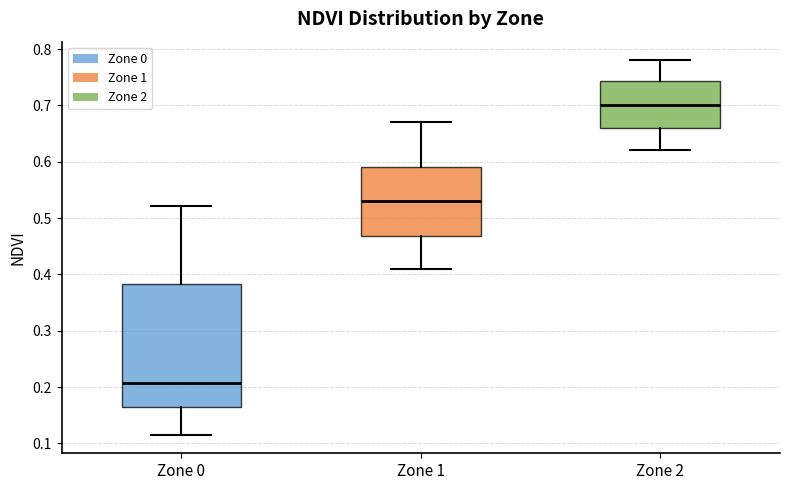

Reading left to right, transcribe this box plot: for each box, give where its median line is, the range the box spans, and where its two whiskers end, as read against the y-axis. The values are not printed on the chart, so give them approximately, as read against the axis.

Zone 0: median 0.21, box 0.16 to 0.38, whiskers 0.12 to 0.52
Zone 1: median 0.53, box 0.47 to 0.59, whiskers 0.41 to 0.67
Zone 2: median 0.70, box 0.66 to 0.74, whiskers 0.62 to 0.78